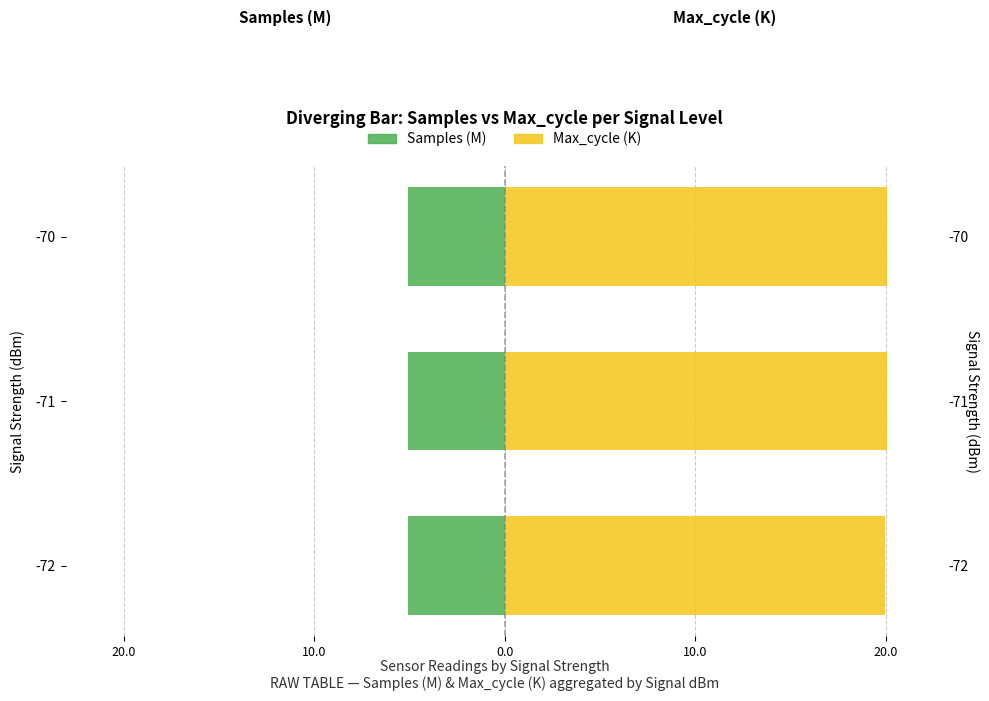

List the series in order of their overall mean, lowest first.

Samples (M), Max_cycle (K)